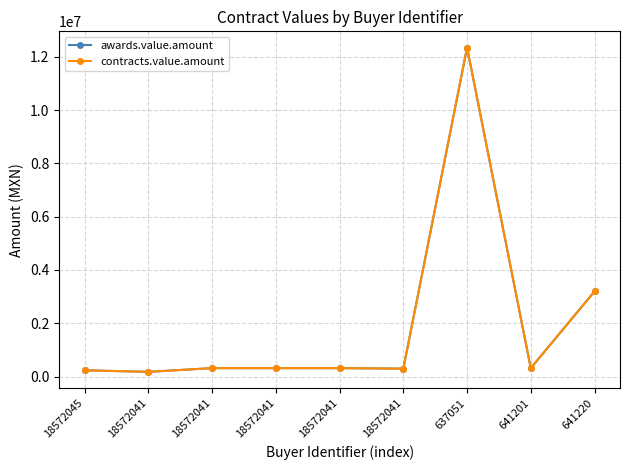

What is the label of the 3rd point from the right?

637051